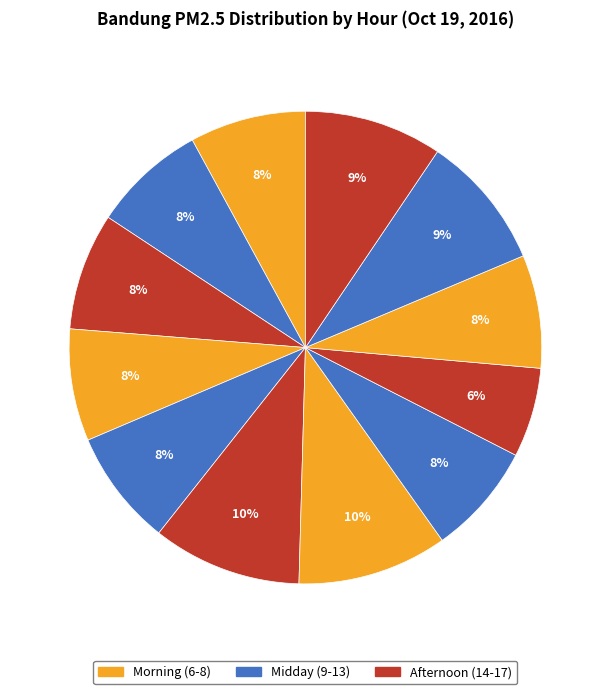

How many slices are in this pie chart?

12